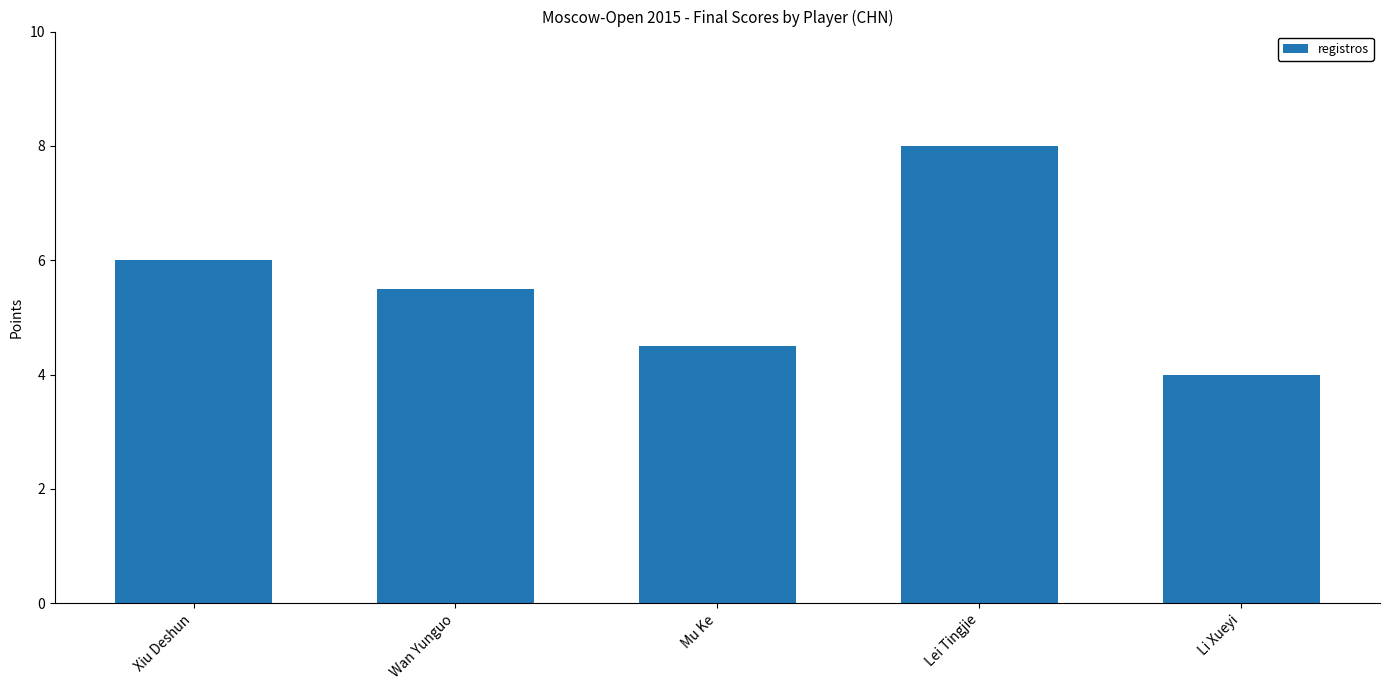

Reading right to left, list all the values displayed in this chart.

Li Xueyi=4.0	Lei Tingjie=8.0	Mu Ke=4.5	Wan Yunguo=5.5	Xiu Deshun=6.0